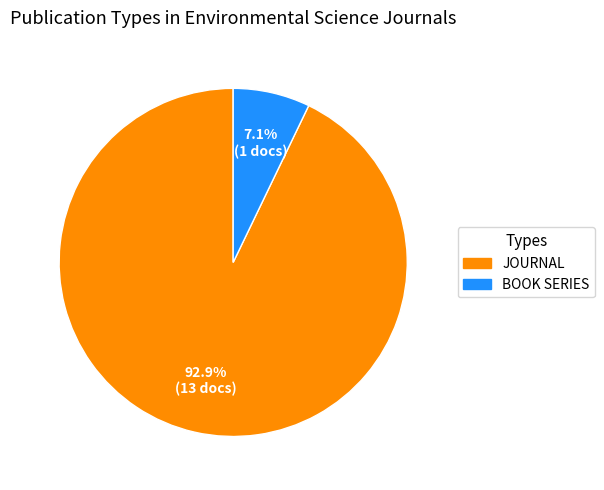

Is there any slice that represents more than half of the pie?

Yes